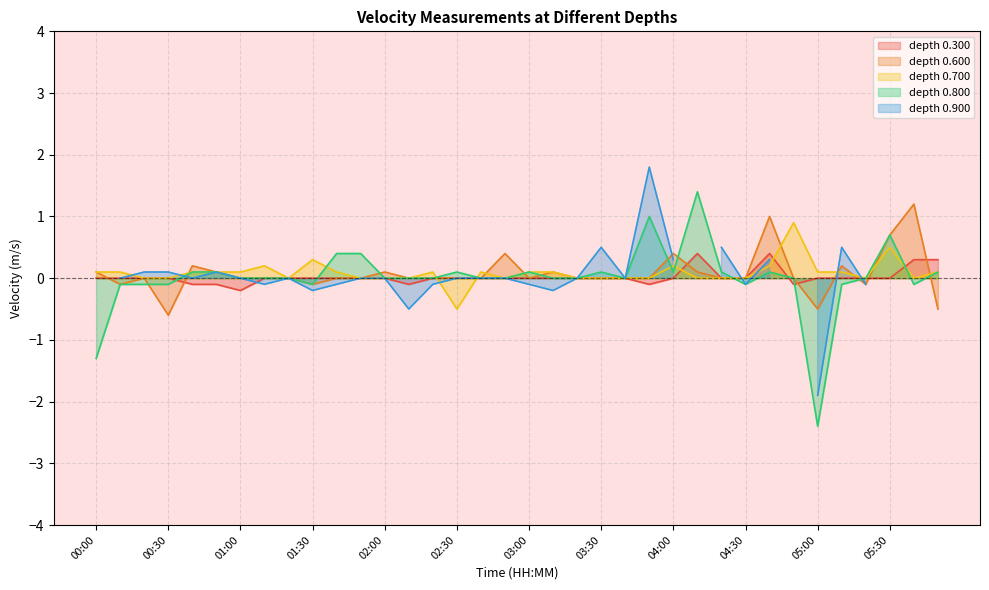

What is the label of the 31st point from the left?

05:00